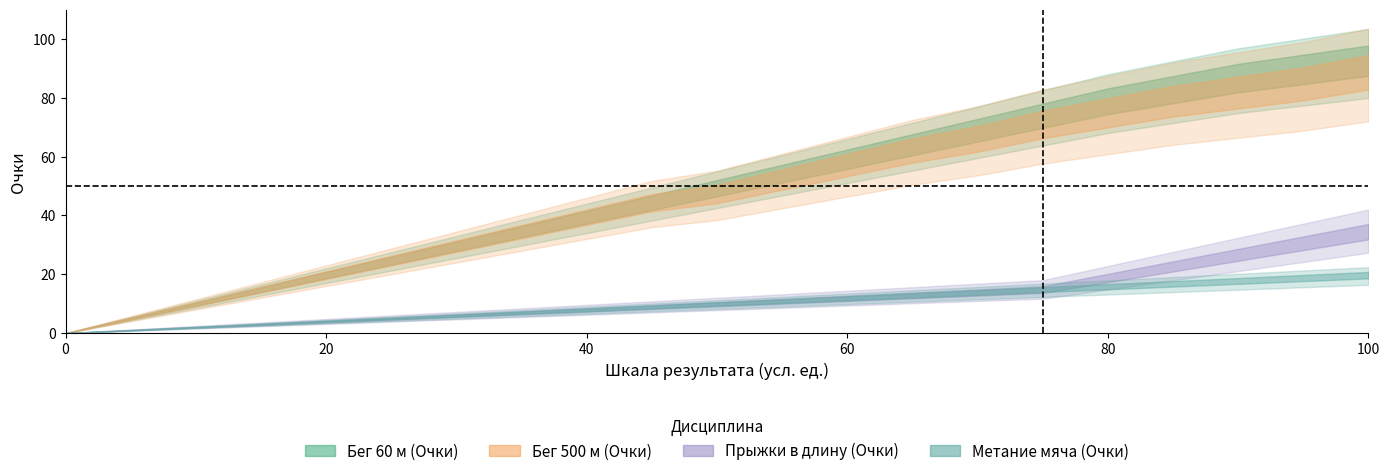

Which series changed the most between 10 and 40?

Бег 500 м (Очки)